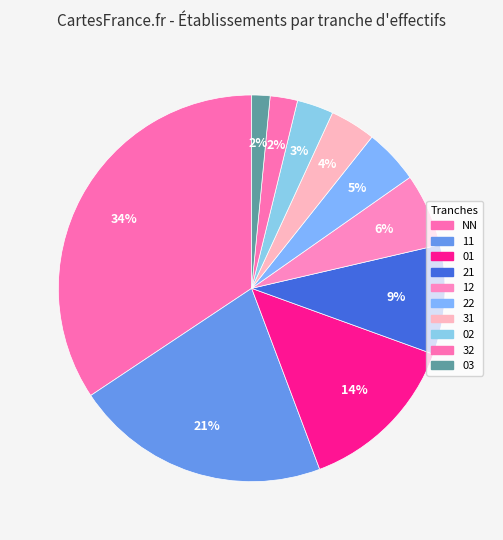

Rank the categories by value from highest to lowest.

NN, 11, 01, 21, 12, 22, 31, 02, 32, 03